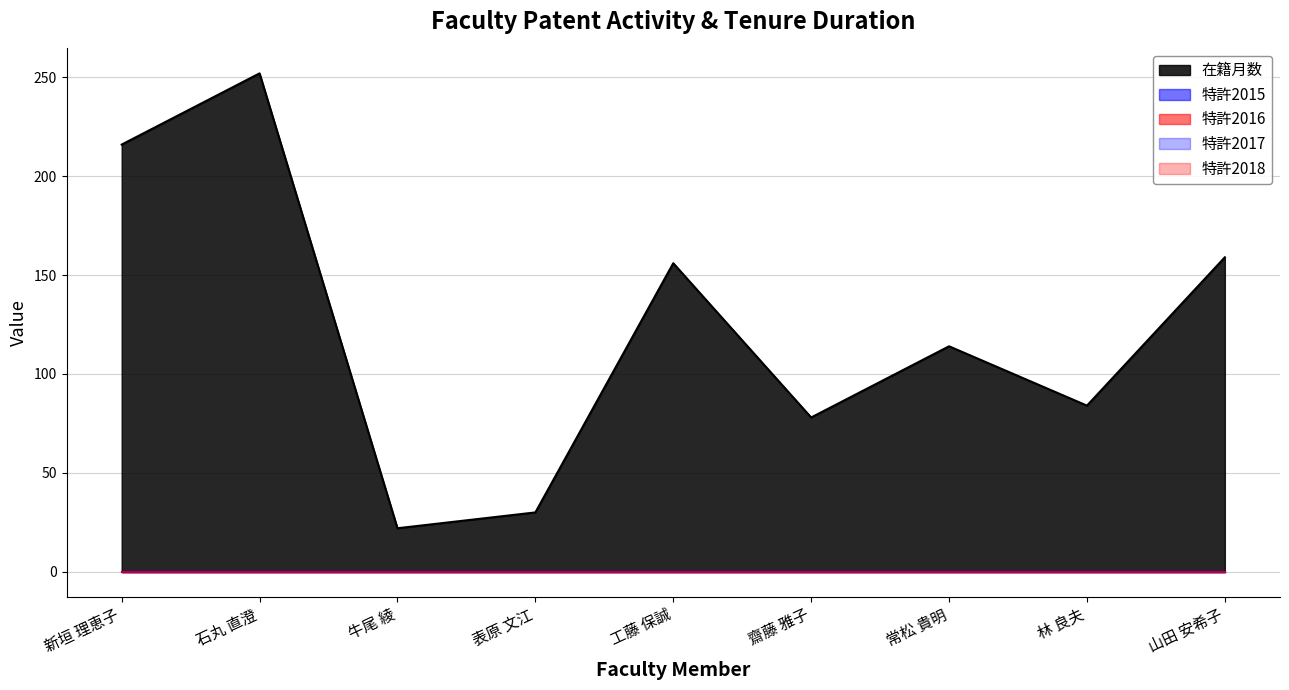

Is it true that 特許2018 equals 0 at 新垣 理恵子?

True